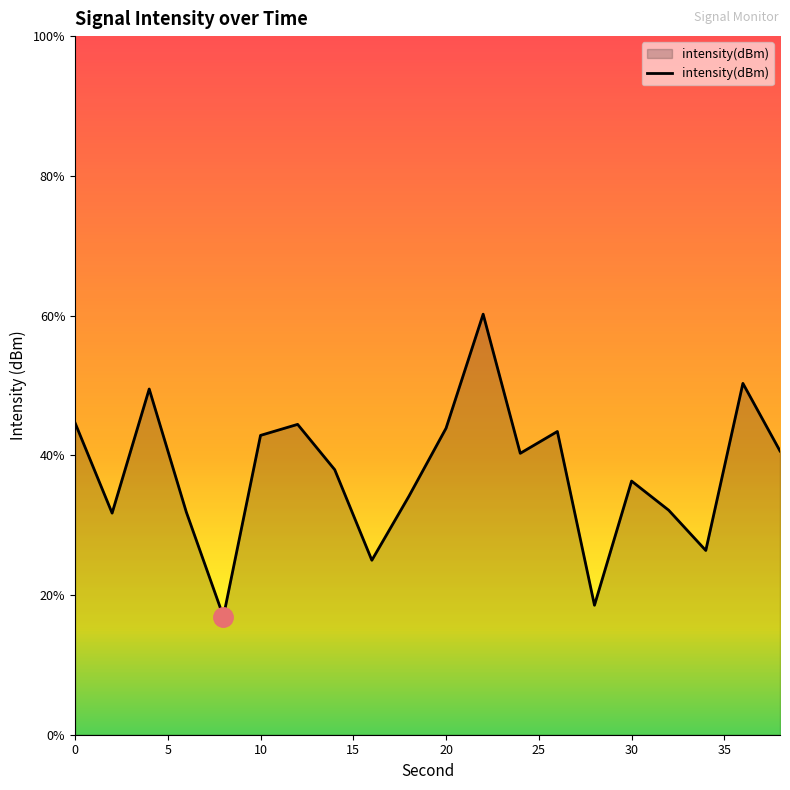

True or false: the data shows -32.8 at 36.

False